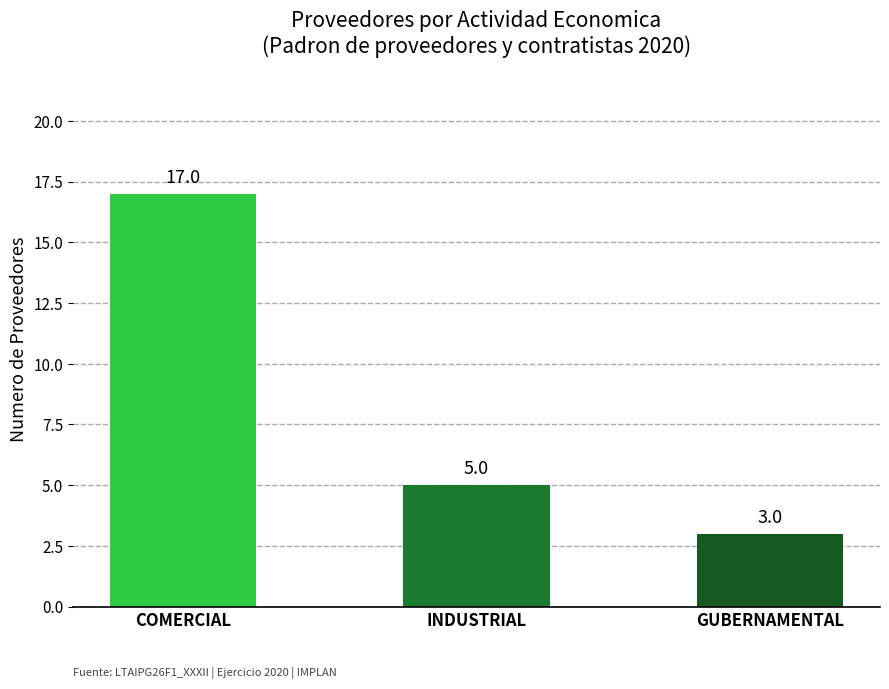

At which label does the data first exceed 5?

COMERCIAL